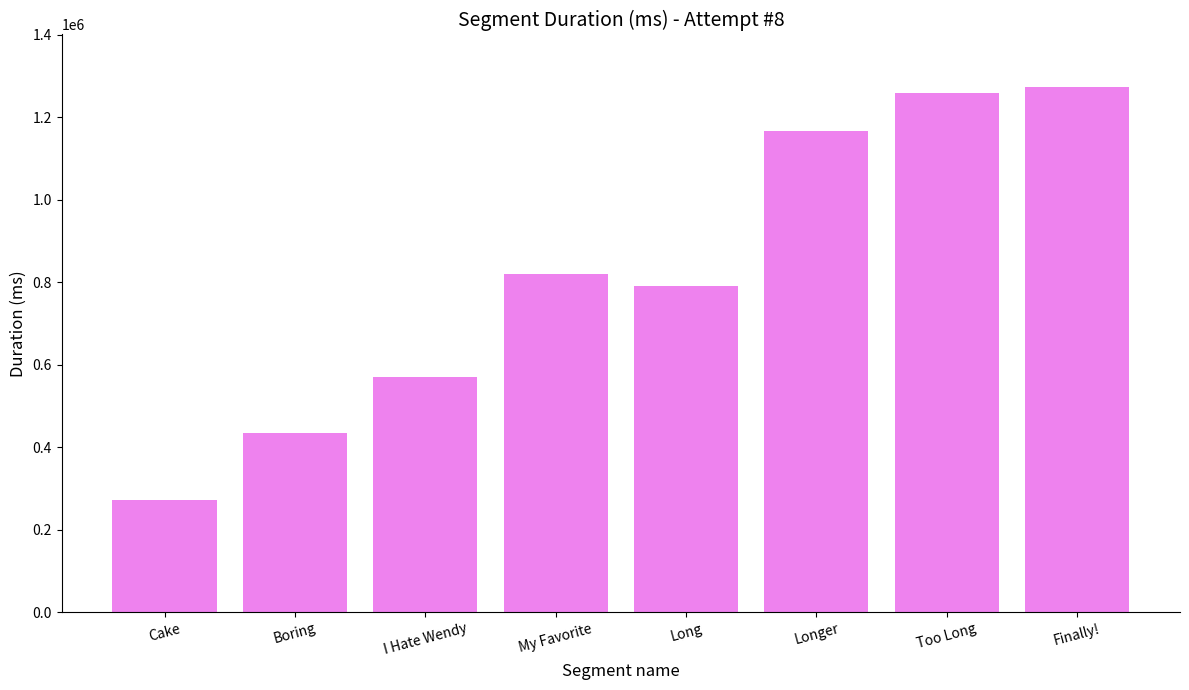

What is the label of the 8th bar from the right?

Cake